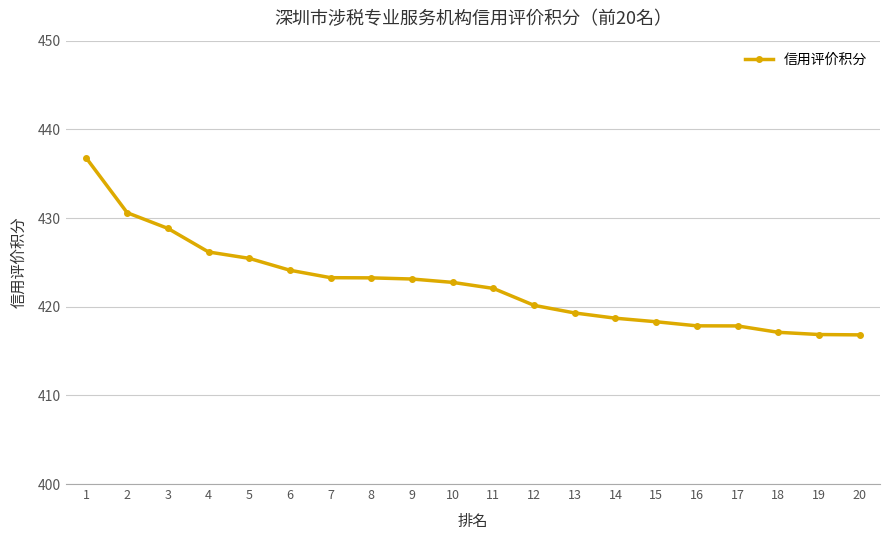

How many series are shown in this chart?

1